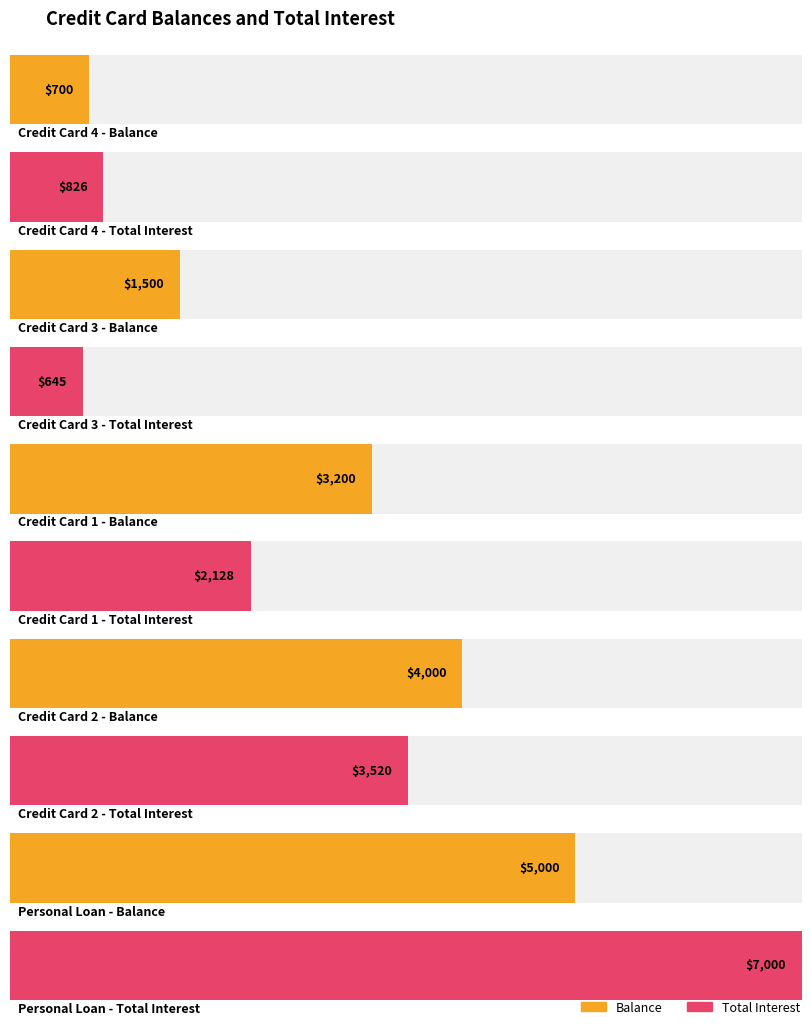

What is the difference between the second highest and second lowest values in the Balance series?

2500